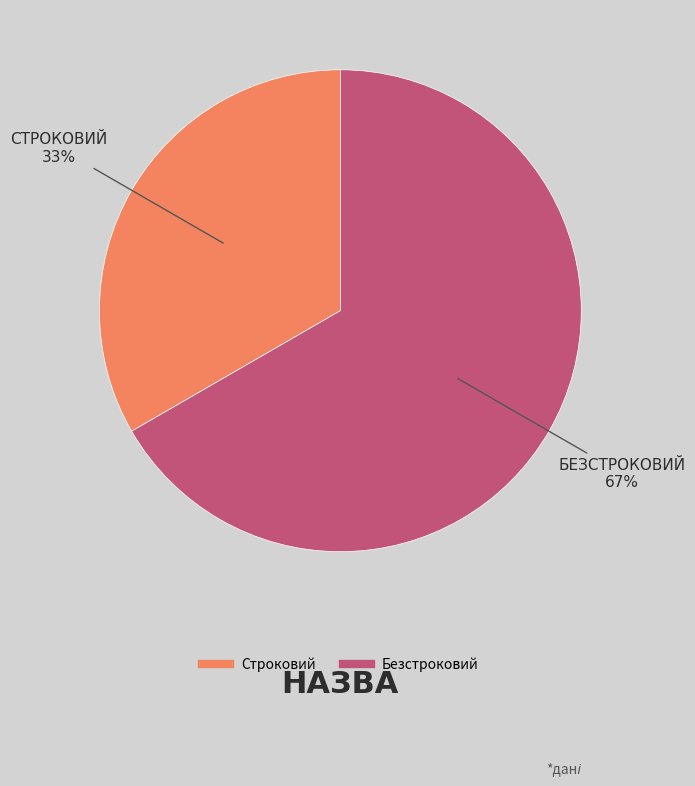

Which category has the smallest portion of the pie?

Строковий